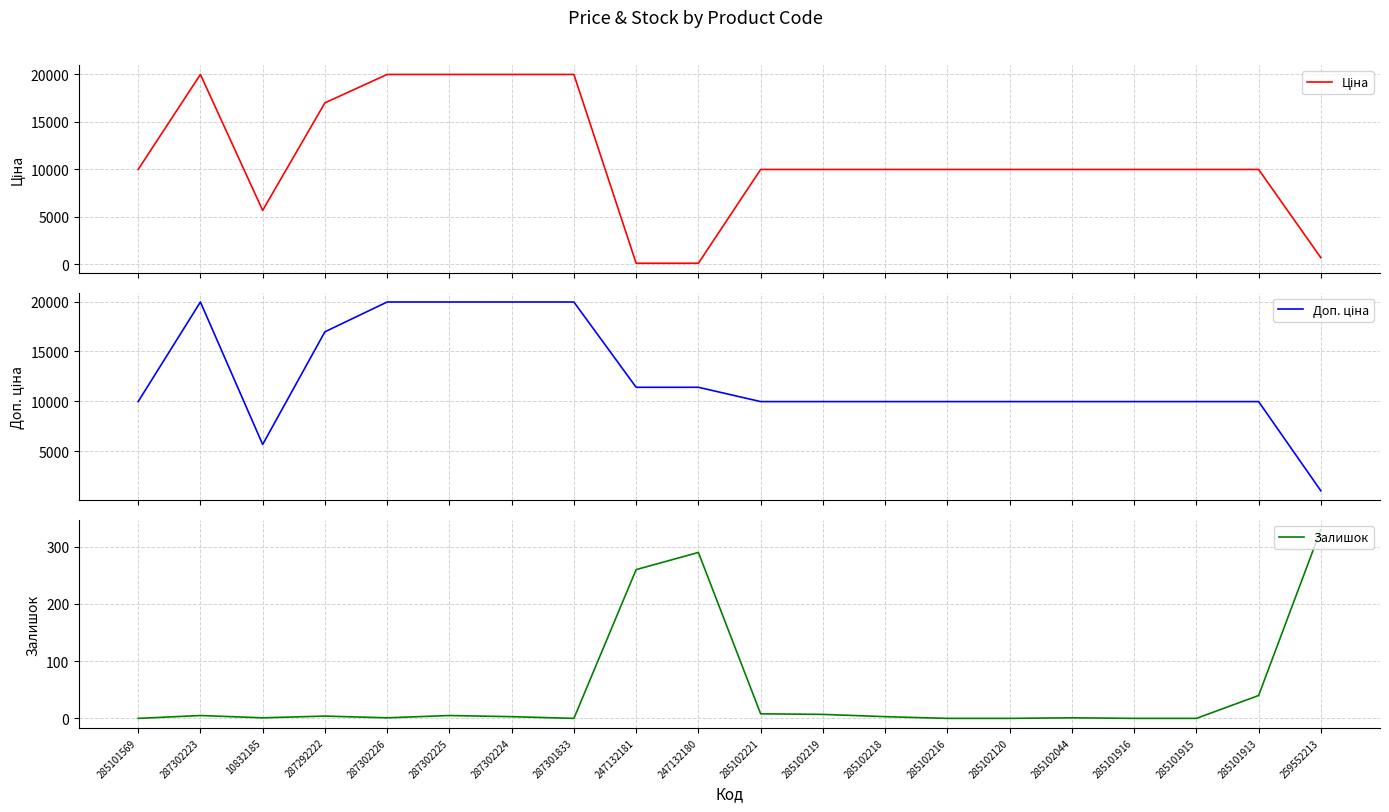

True or false: Залишок and Доп. ціна cross at least once.

False